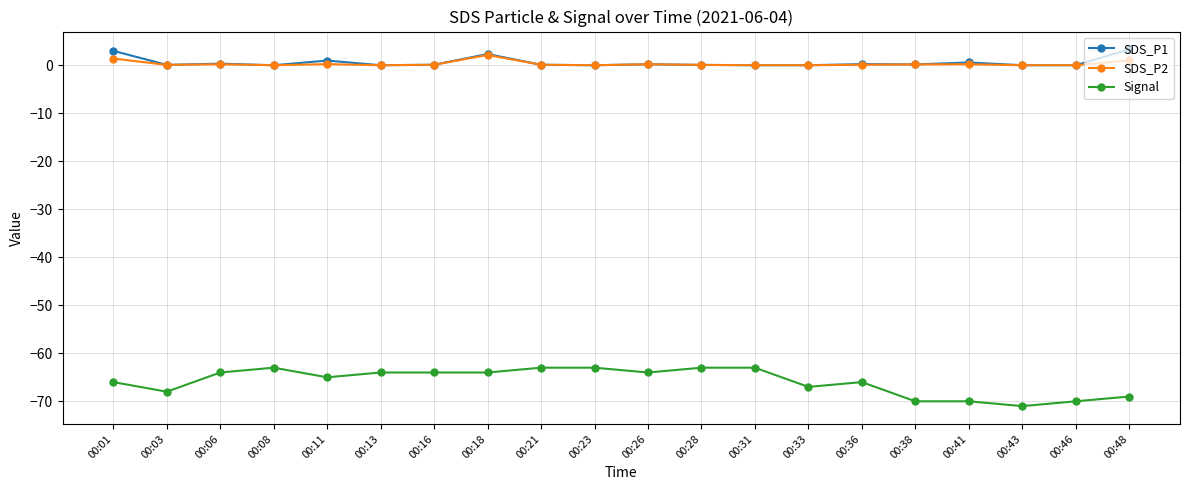

Is the value of SDS_P2 at 00:01 greater than the value of Signal at 00:23?

Yes